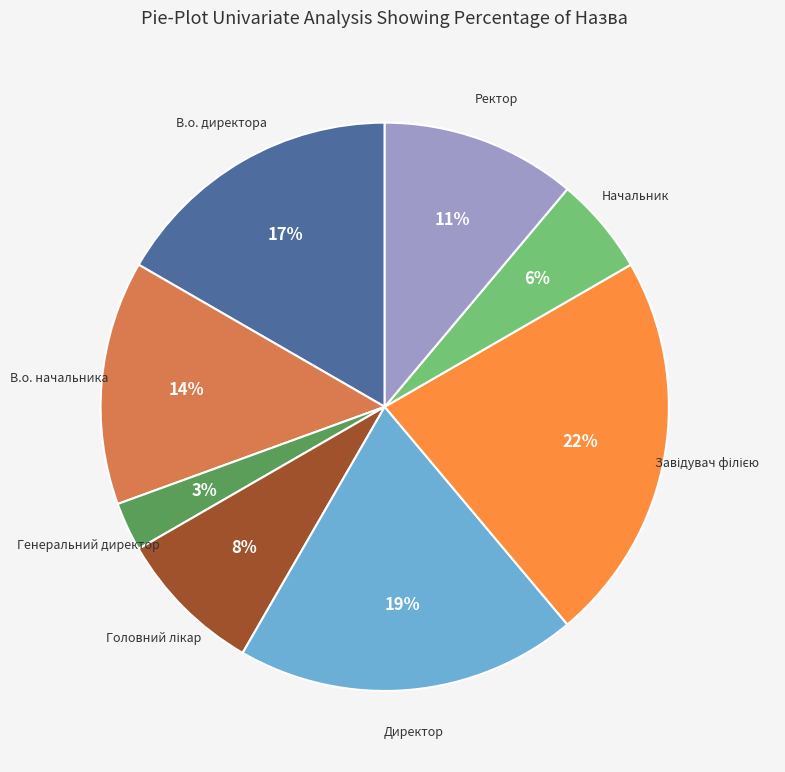

To the nearest percent, what is the average slice percentage?

12%